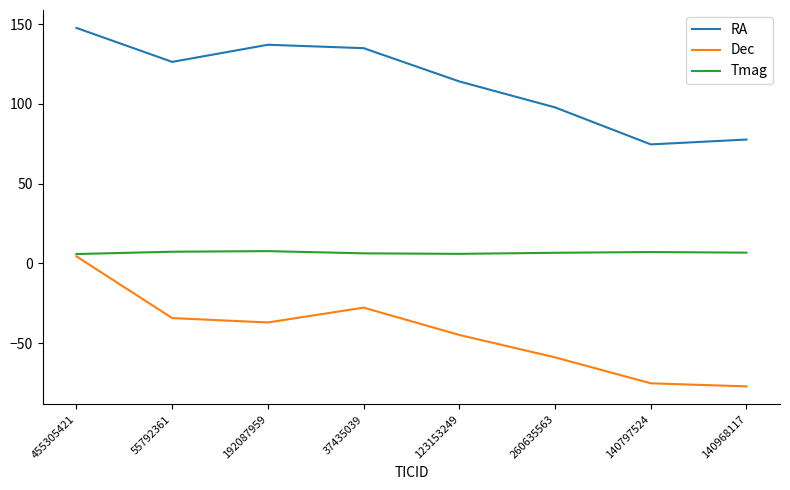

True or false: Dec and RA intersect in this chart.

False